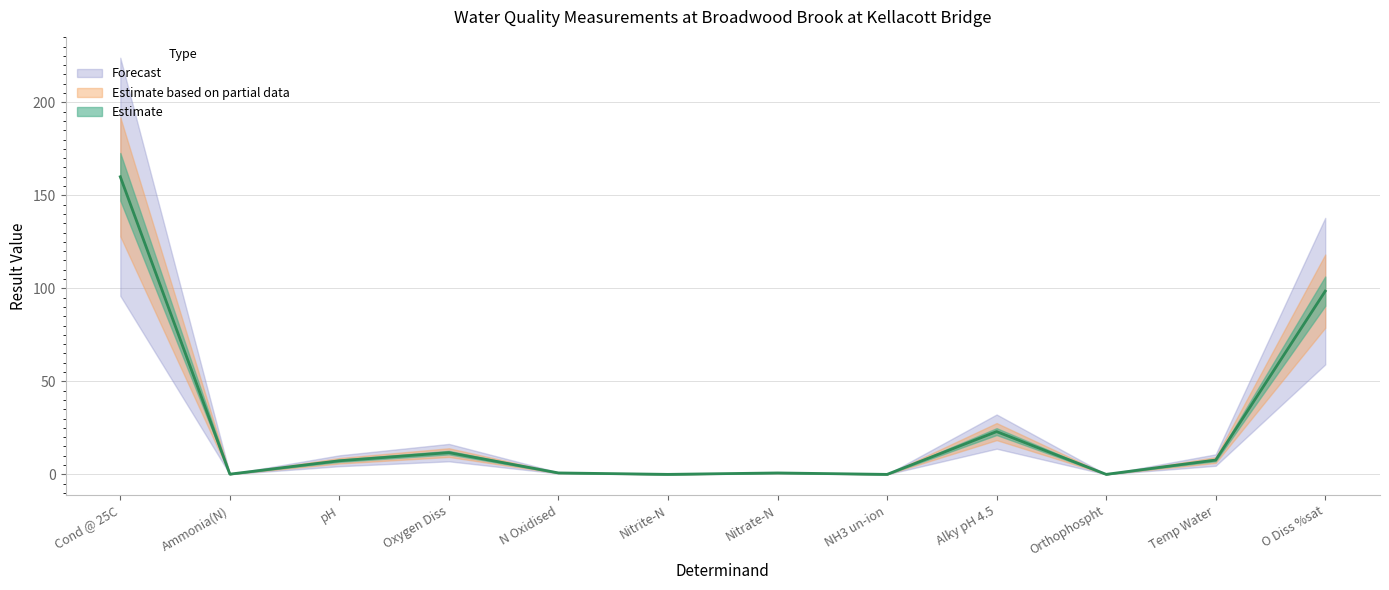

Which label corresponds to the smallest value in the chart?

NH3 un-ion